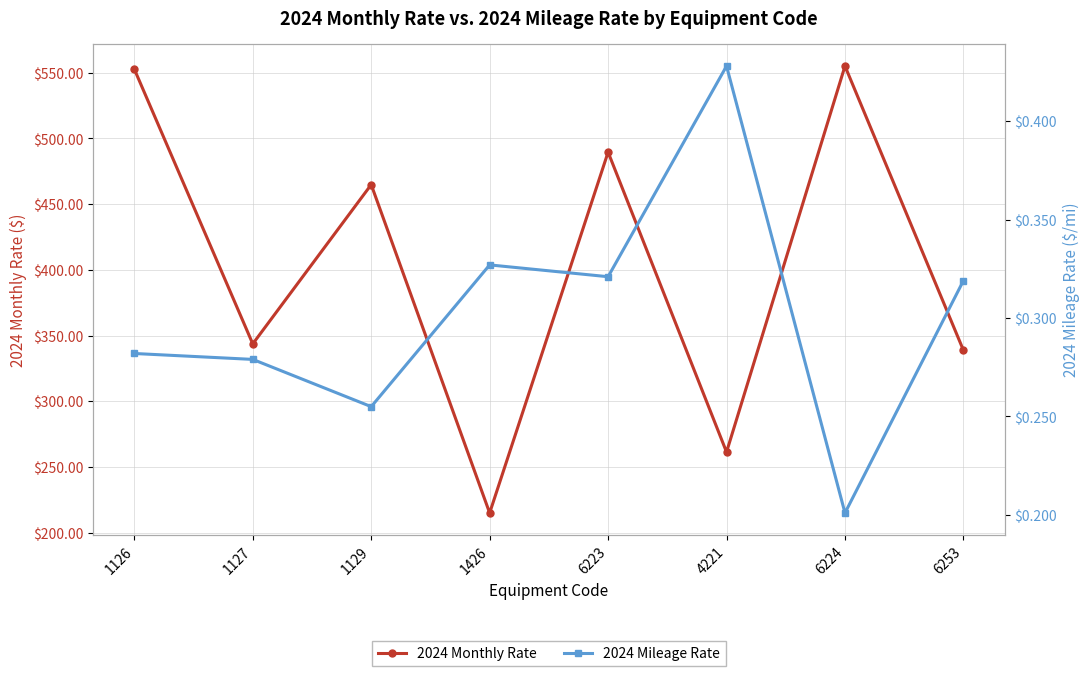

What position from the left is 6253?

8